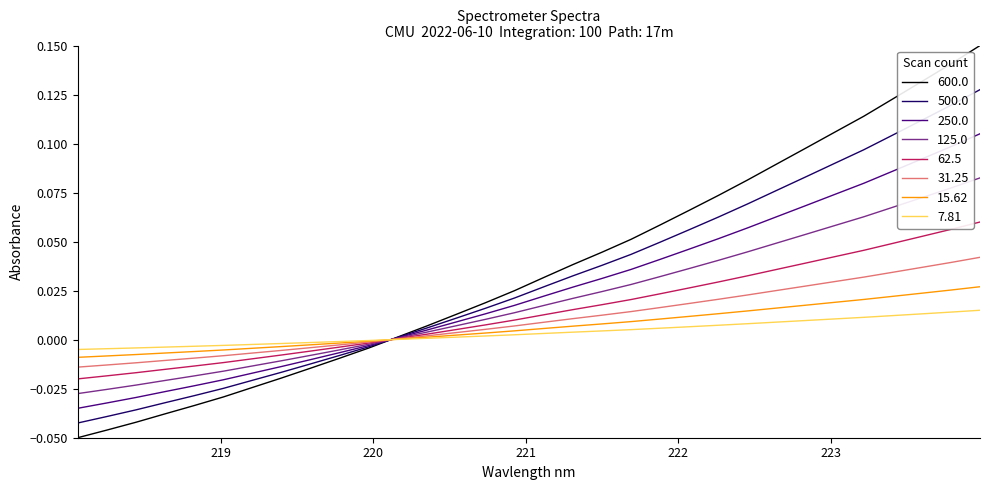

List the series in order of their peak value, lowest first.

7.81, 15.62, 31.25, 62.5, 125.0, 250.0, 500.0, 600.0